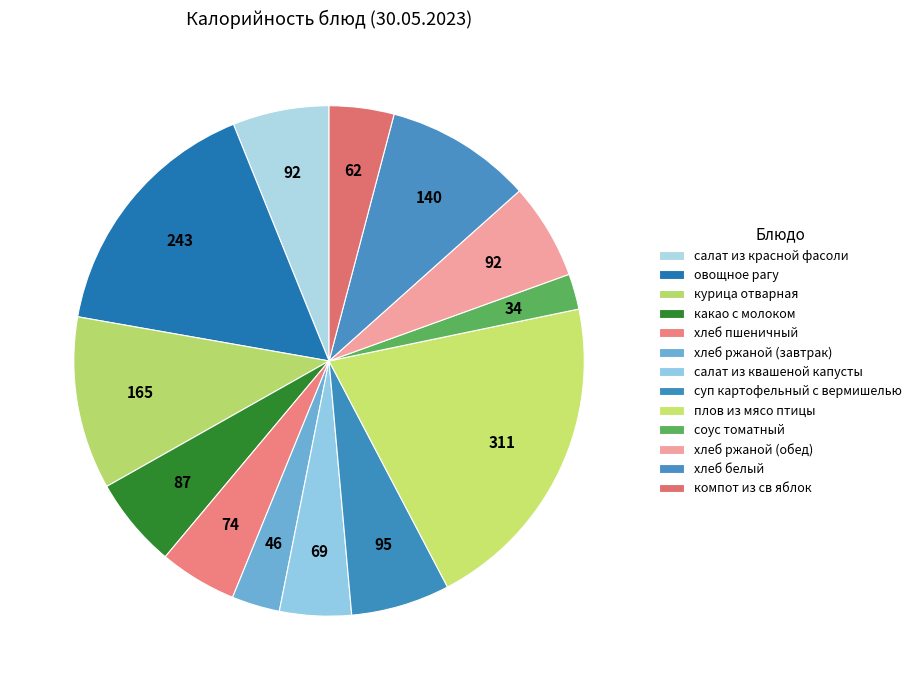

The соус томатный slice represents 2% of the pie. True or false?

True